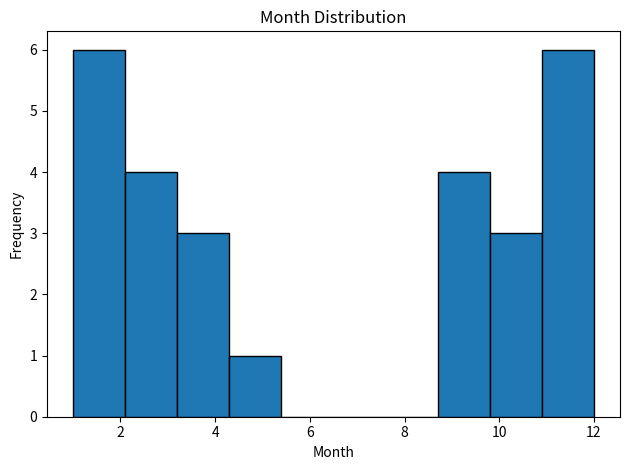

What is the height of the bar covering 3.2 to 4.3 on the x-axis? Neither the bar edges nor the heights are printed on the chart, so give them approximately, as read against the axes.

3